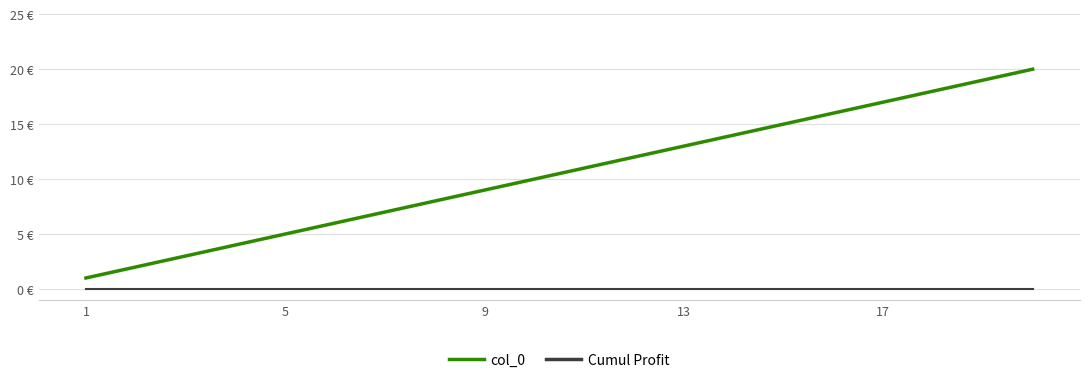

Where does the col_0 series first go above 11?

11